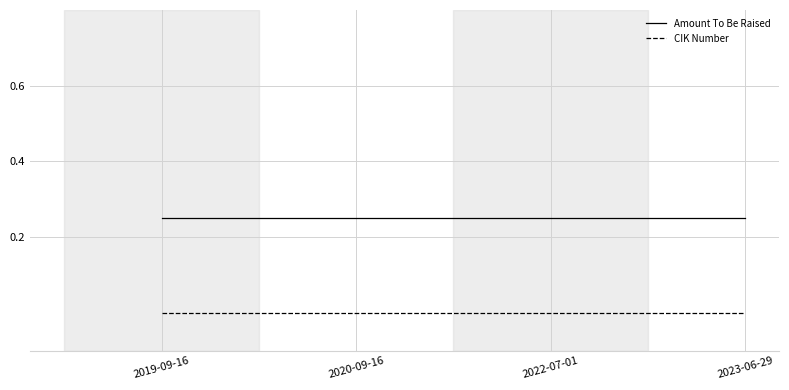

What position from the right is 2022-07-01?

2